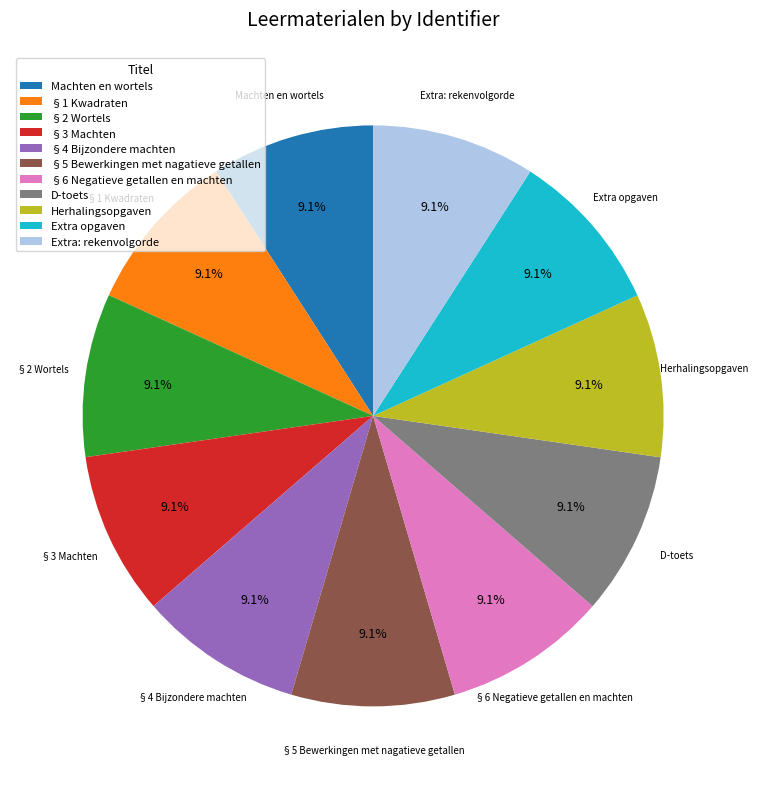

How many segments does this pie chart have?

11